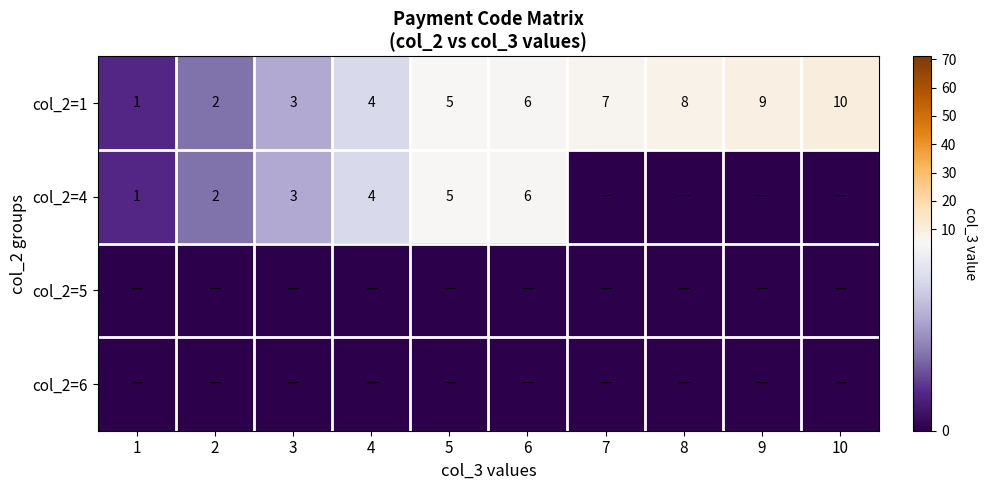

Which has a higher value, 7 or 8?

8